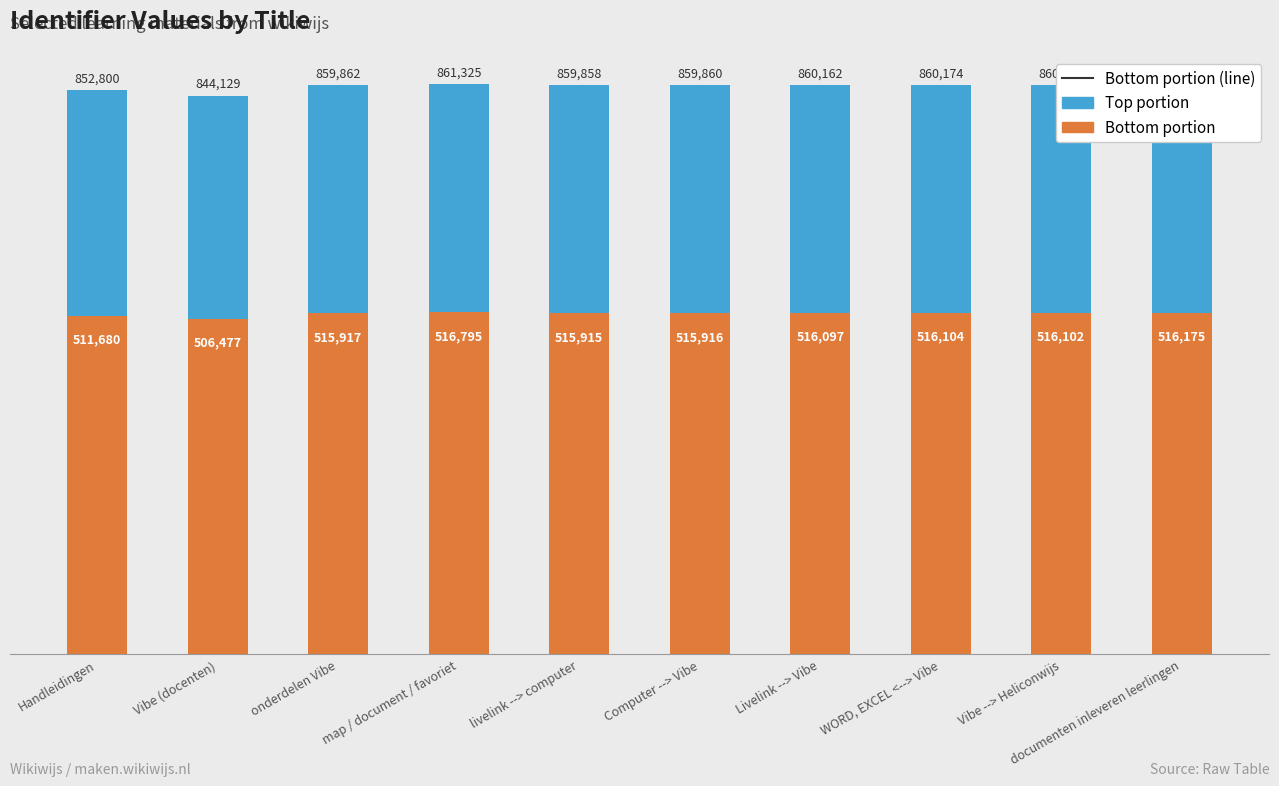

What is the sum of the Bottom portion values at documenten inleveren leerlingen and livelink --> computer?

1032090